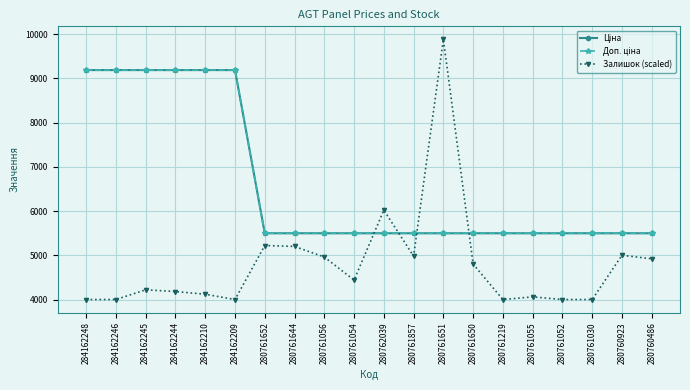

Between 284162248 and 284162210, which series saw the biggest shift?

Залишок (scaled)